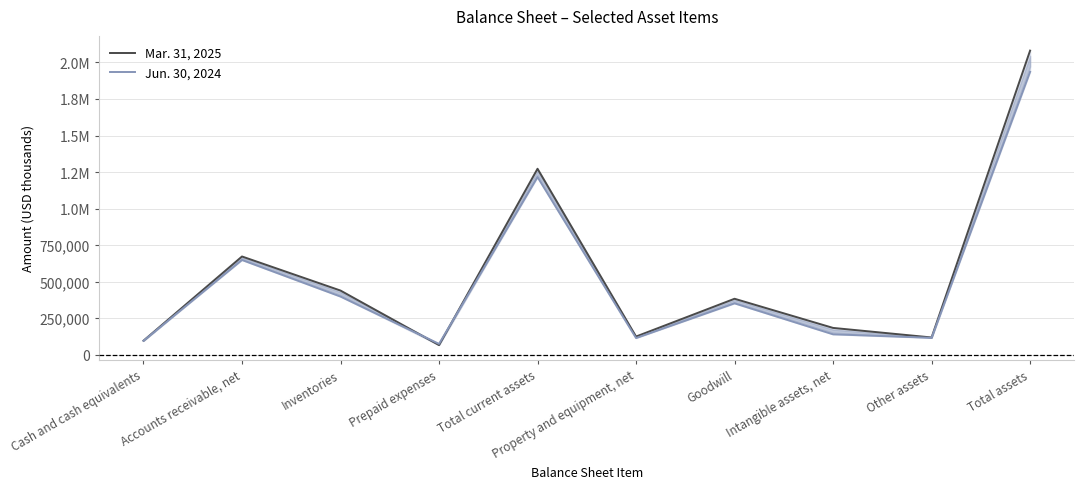

At which category is the sum across all series the highest?

Total assets